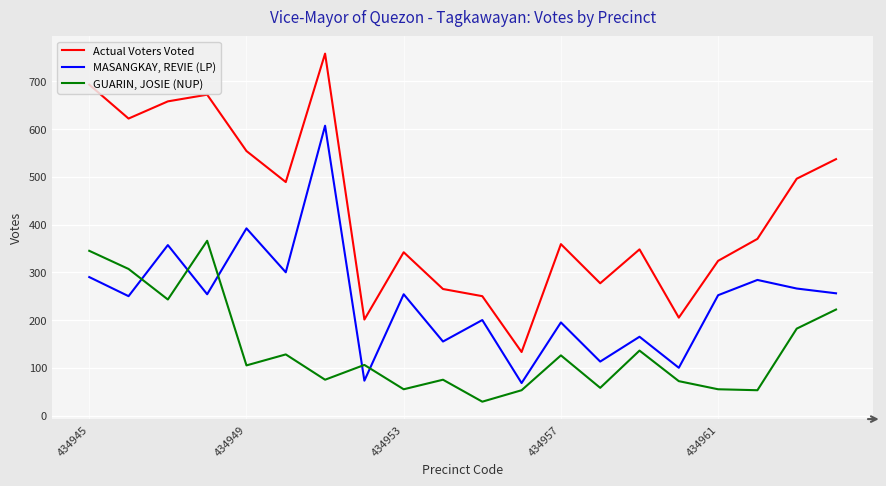

Which series has the largest range (max minus min)?

Actual Voters Voted